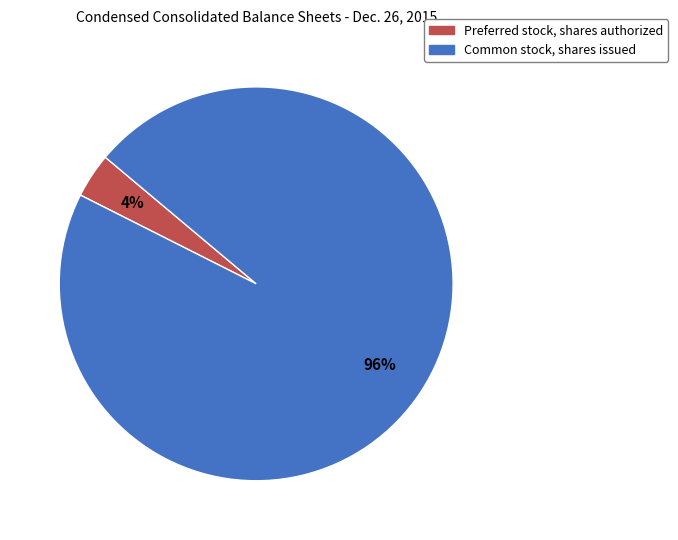

To the nearest percent, what portion does Preferred stock, shares authorized represent?

4%